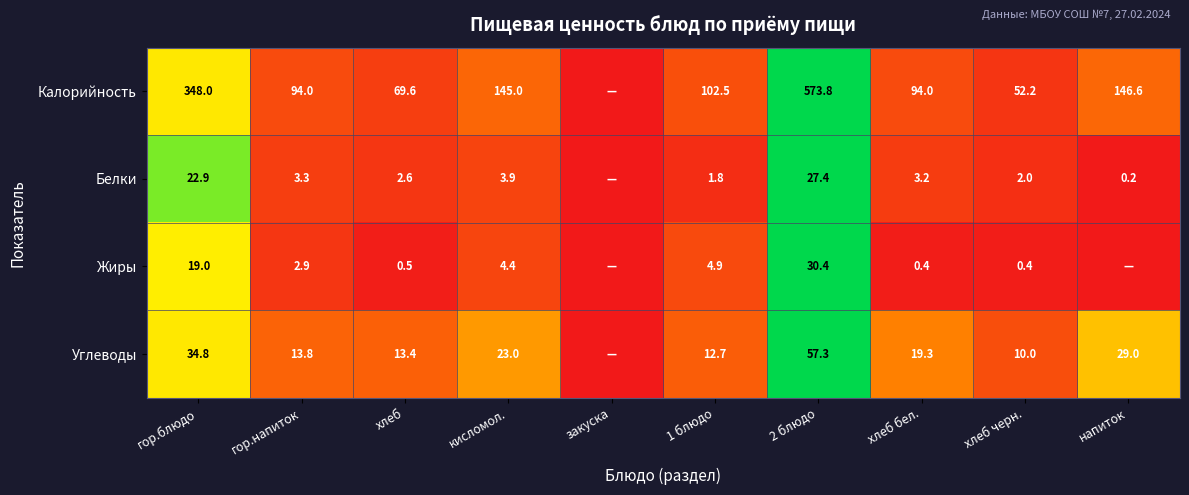

The value of Белки at кисломол. is 2.4. True or false?

False